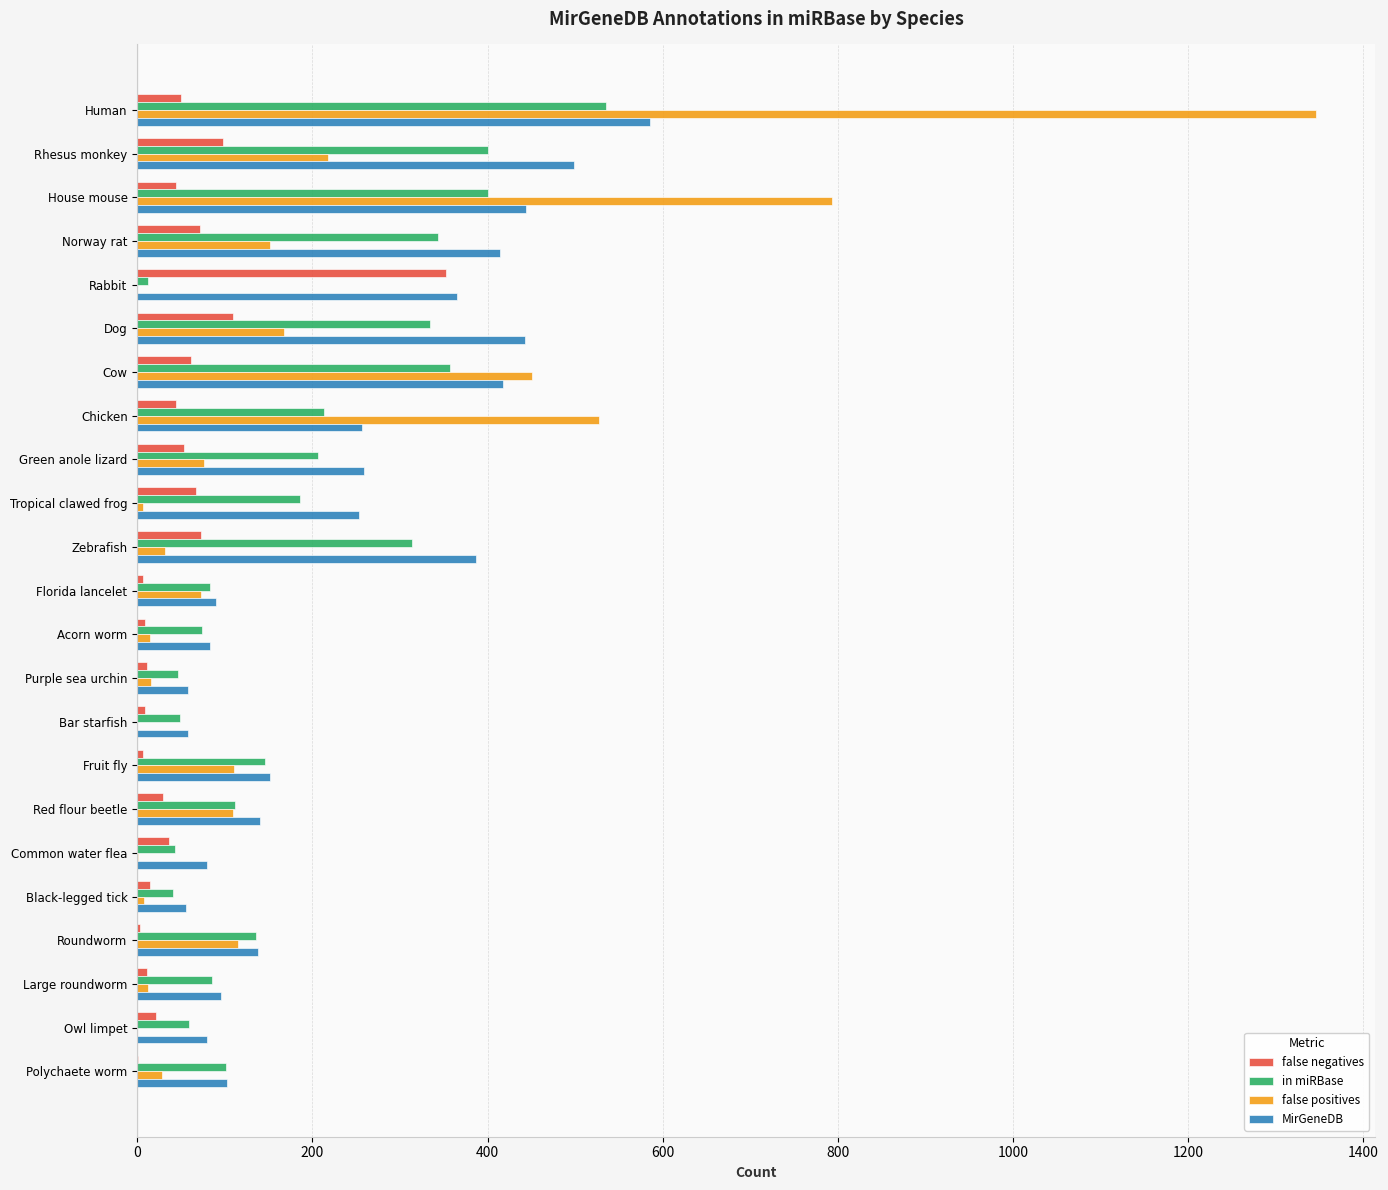

What is the sum of all in miRBase values?

4275